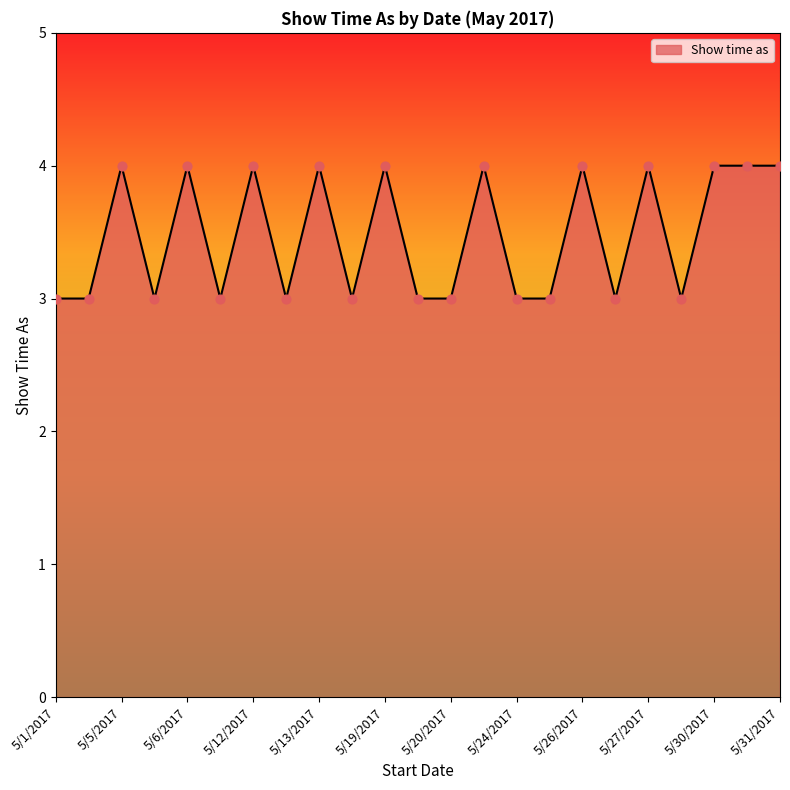

What is the minimum value shown in the chart?

3